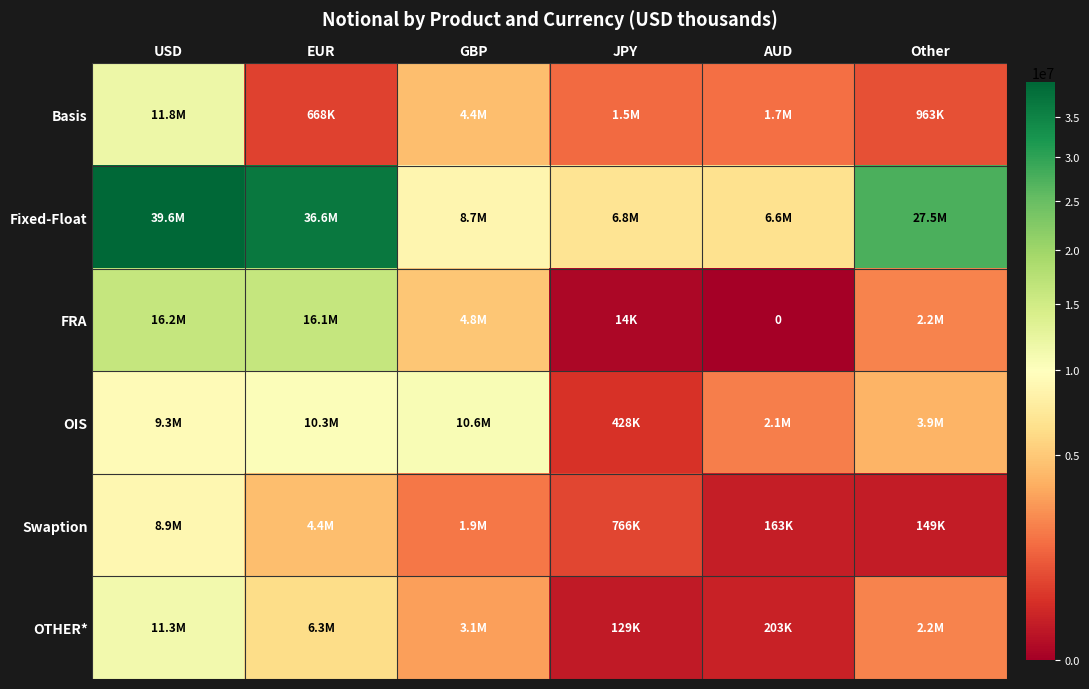

Which series has the largest range (max minus min)?

Fixed-Float